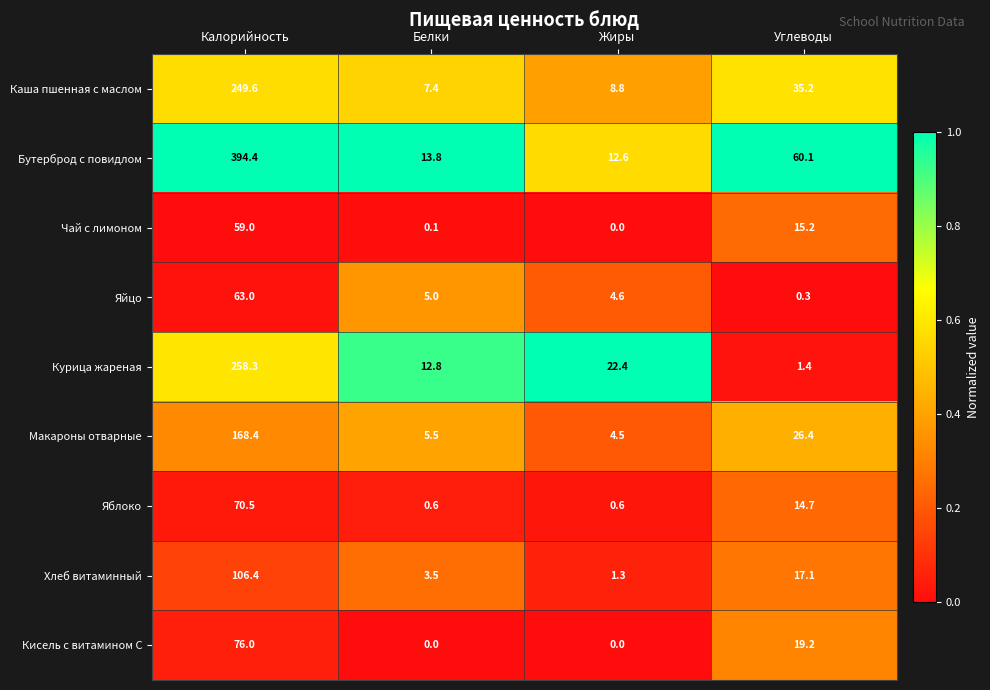

Count the Кисель с витамином С values in the range 0 to 76.

4